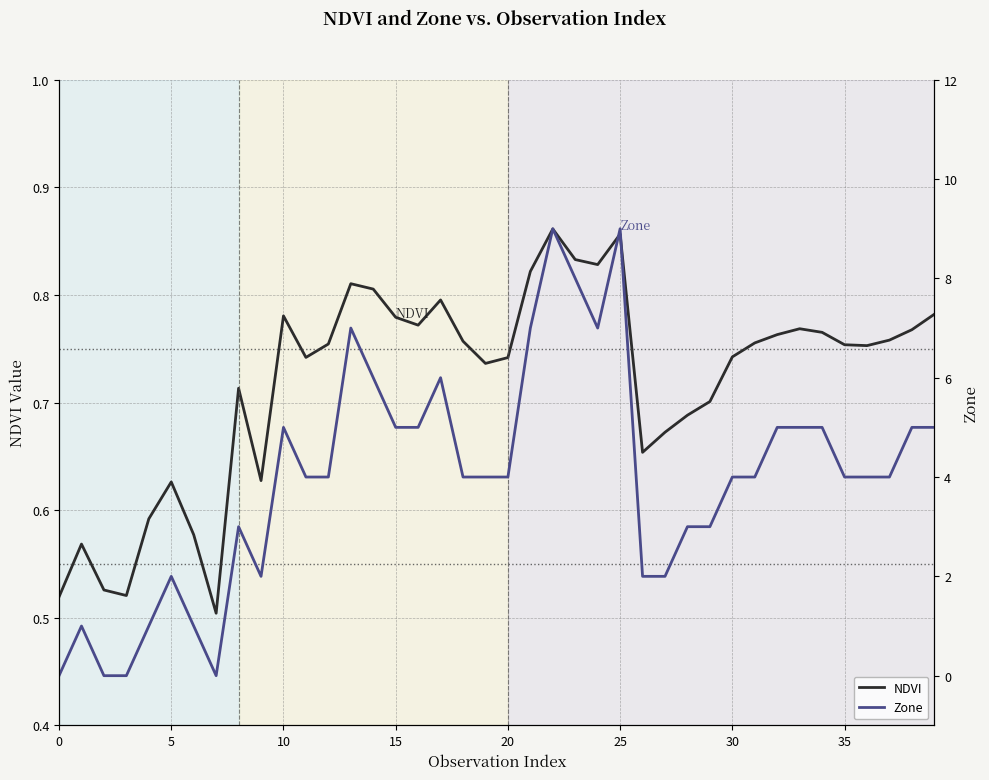

True or false: NDVI has a value of 1.2 at 12.

False